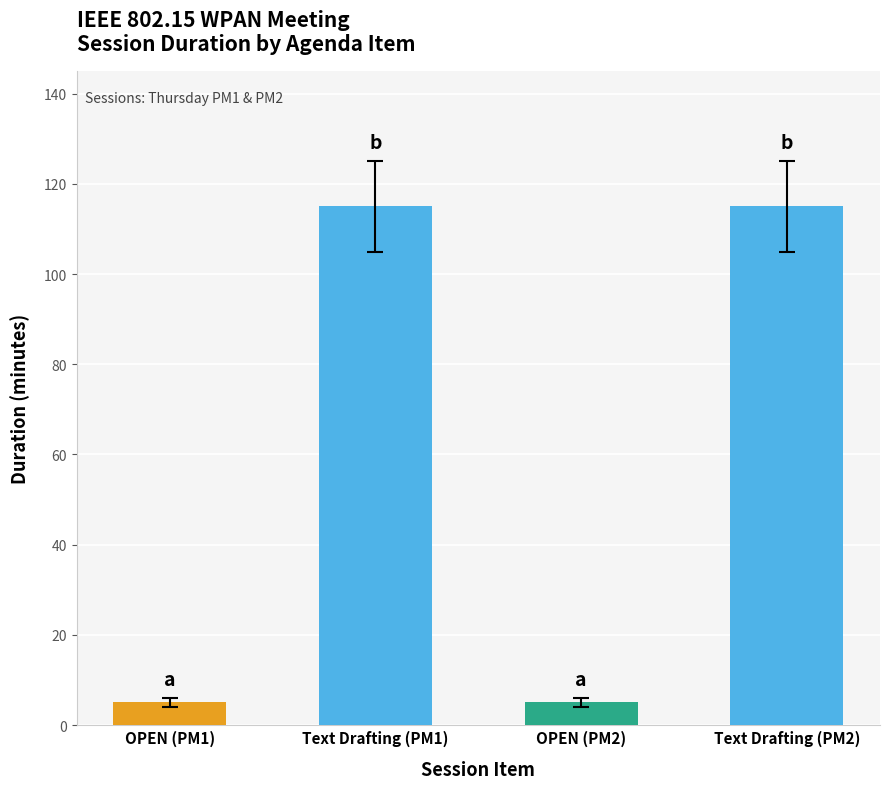

Which has a higher value, OPEN (PM1) or Text Drafting (PM1)?

Text Drafting (PM1)